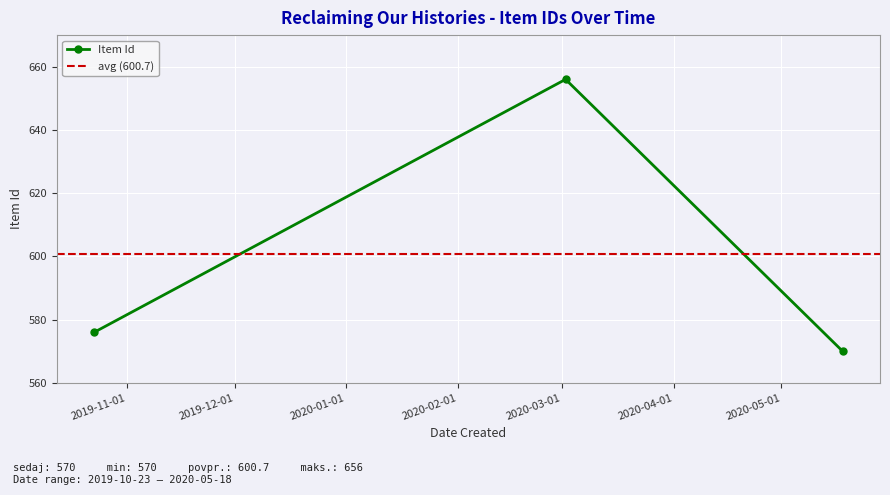

True or false: the data shows 576 at 2019-10-23.

True